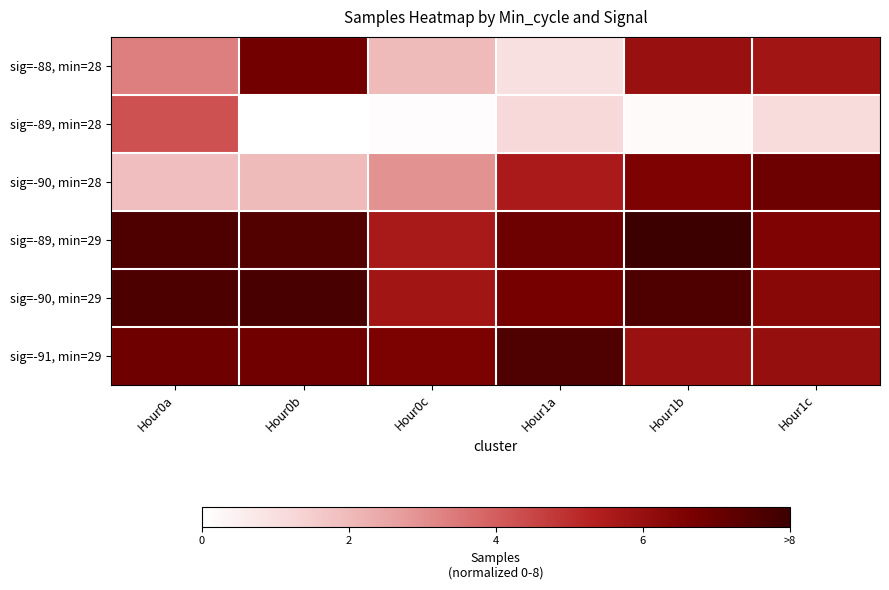

Reading left to right, list all the values displayed in this chart.

sig=-88, min=28: Hour0a=3.3	Hour0b=6.8	Hour0c=2.0	Hour1a=1.0	Hour1b=5.9	Hour1c=5.8
sig=-89, min=28: Hour0a=4.3	Hour0b=0.0	Hour0c=0.1	Hour1a=1.2	Hour1b=0.1	Hour1c=1.1
sig=-90, min=28: Hour0a=1.9	Hour0b=2.0	Hour0c=2.9	Hour1a=5.5	Hour1b=6.6	Hour1c=6.9
sig=-89, min=29: Hour0a=7.6	Hour0b=7.5	Hour0c=5.6	Hour1a=6.9	Hour1b=8.0	Hour1c=6.5
sig=-90, min=29: Hour0a=7.6	Hour0b=7.7	Hour0c=5.8	Hour1a=6.7	Hour1b=7.6	Hour1c=6.3
sig=-91, min=29: Hour0a=6.9	Hour0b=6.9	Hour0c=6.6	Hour1a=7.6	Hour1b=5.9	Hour1c=6.0